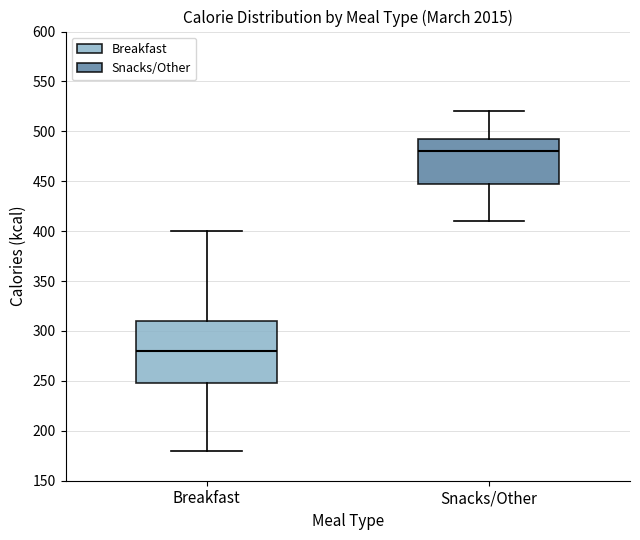

Which box is the tallest, from its lower edge to its upper edge?

Breakfast